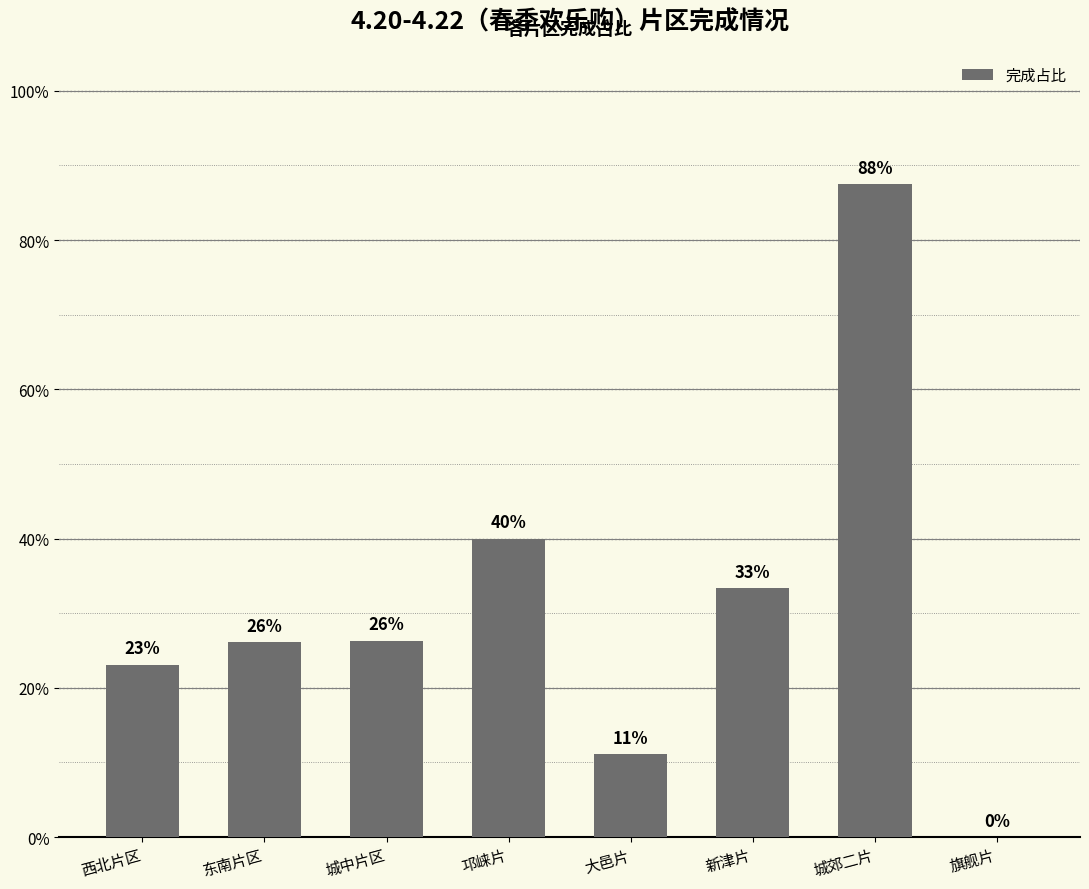

Does the chart contain stacked bars?

No